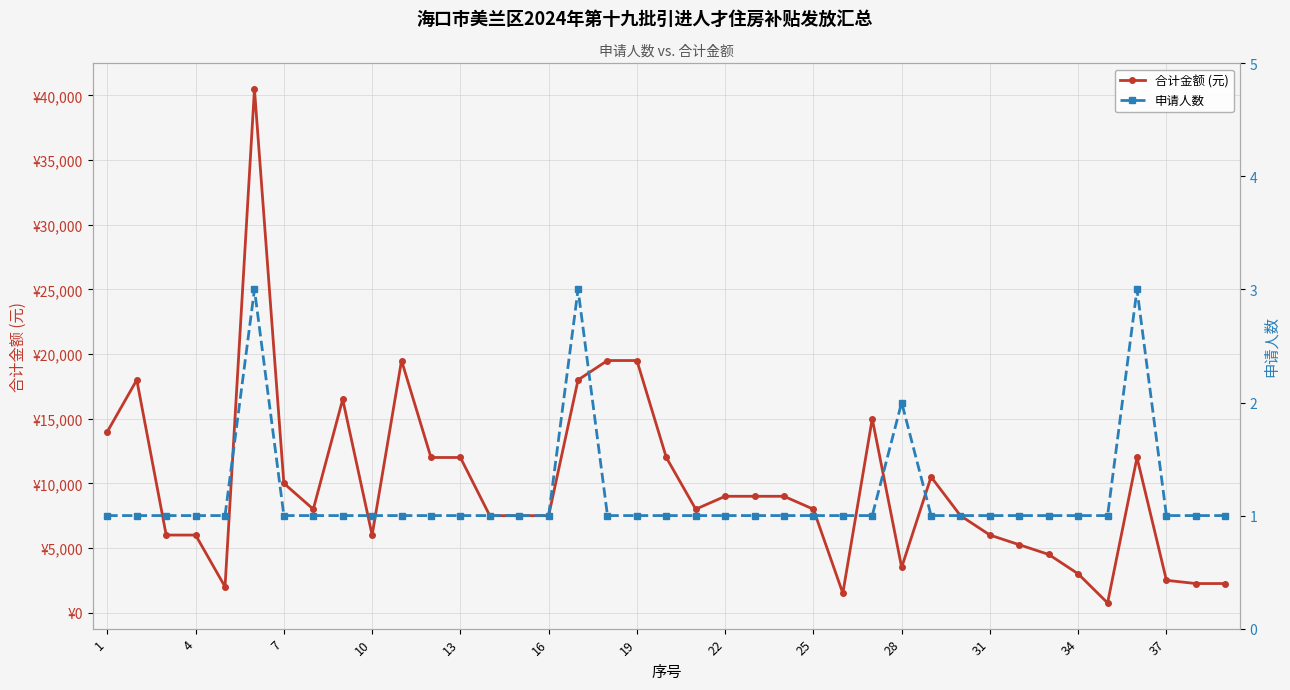

What is the value of the 申请人数 point at the 29th from the left?

1